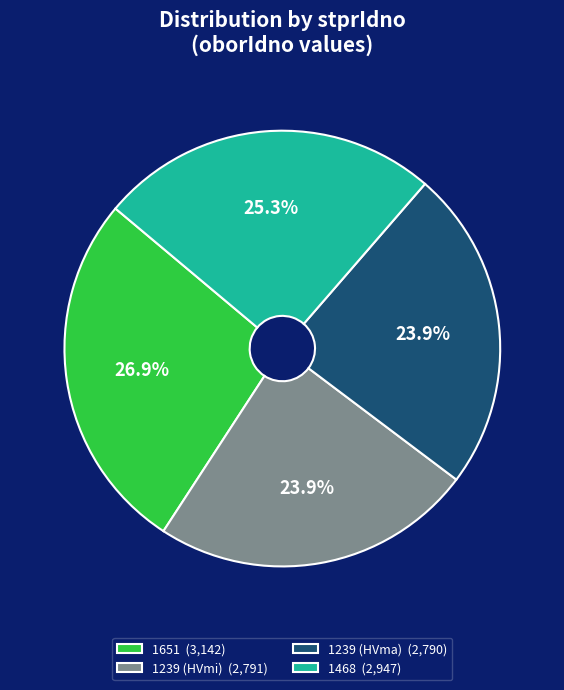

To the nearest percent, what is the difference between the 1651 and 1239 (HVmi) slice percentages?

3%